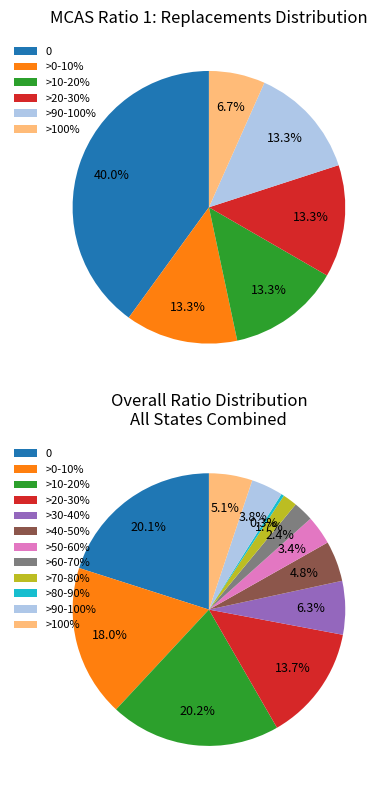

Rank the categories by value from highest to lowest.

0, >0-10%, >10-20%, >20-30%, >90-100%, >100%, >30-40%, >40-50%, >50-60%, >60-70%, >70-80%, >80-90%